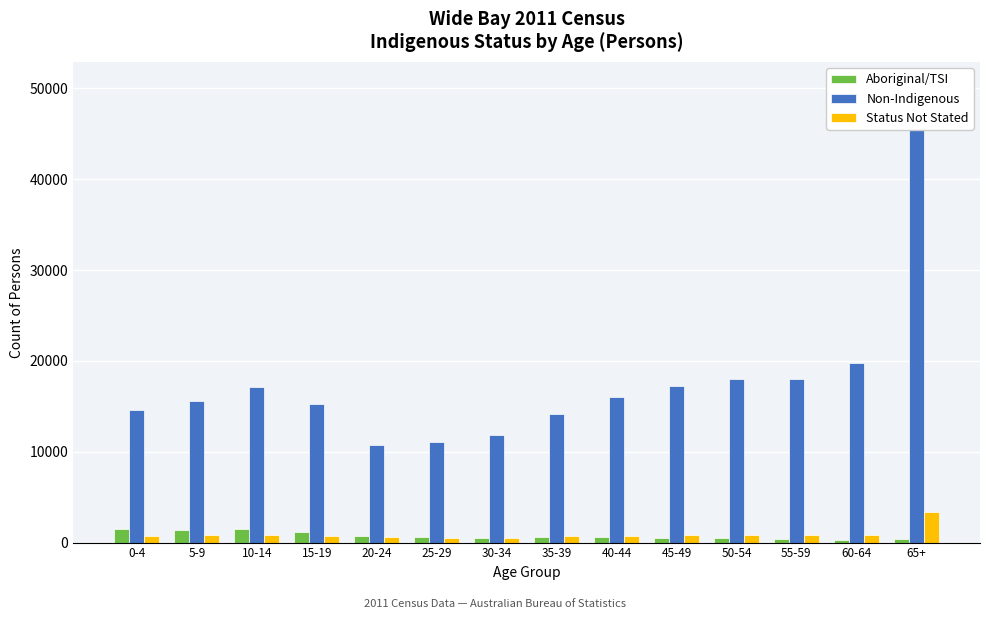

What is the total value across all series at 45-49?

18597